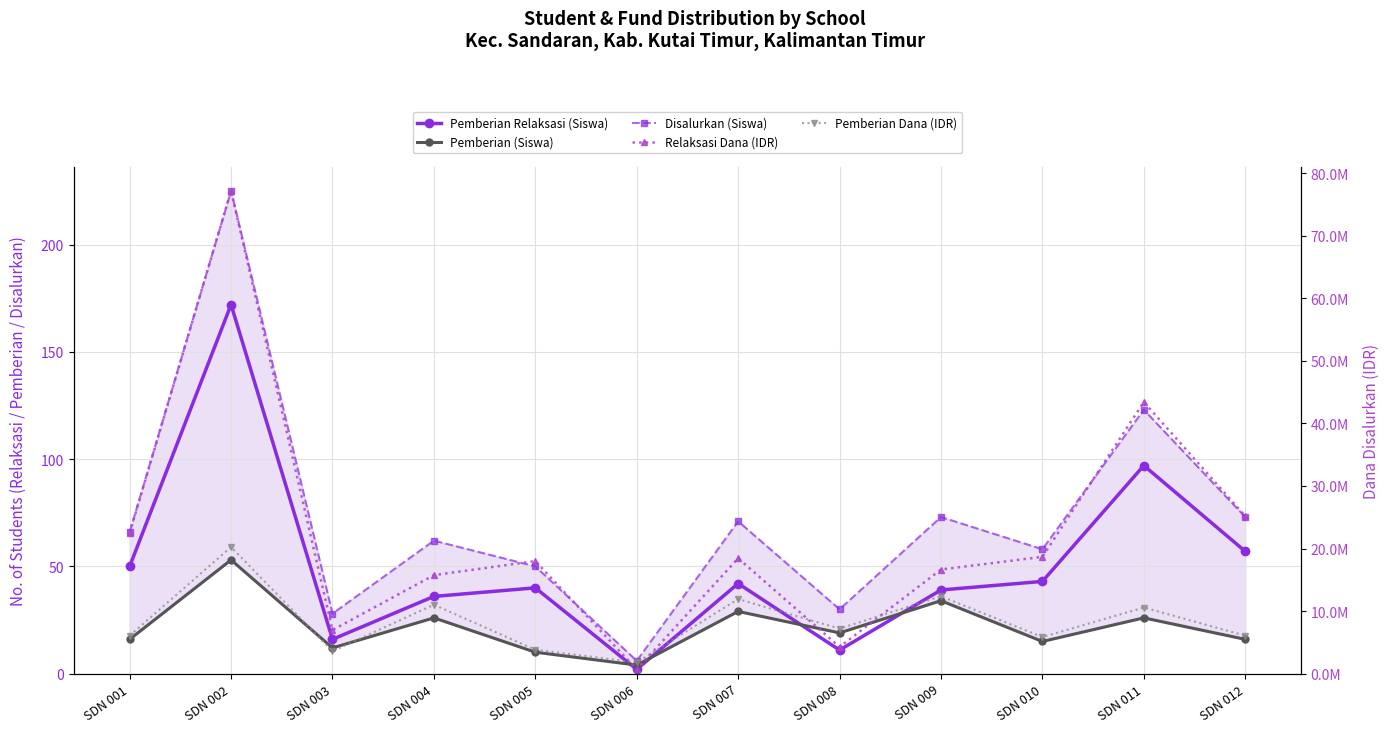

At which category does Pemberian (Siswa) reach its first local peak?

SDN 002